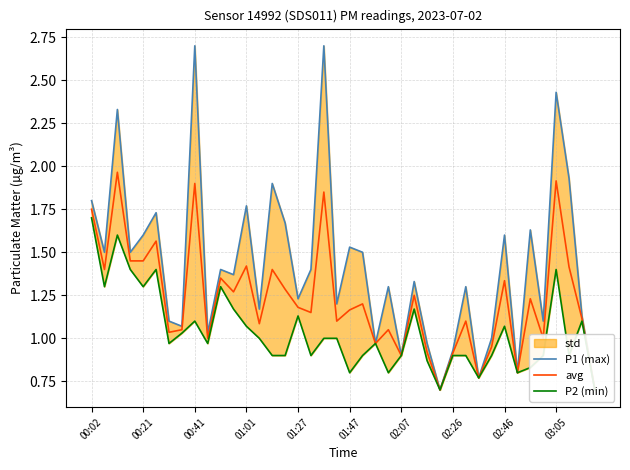

How many lines are shown in the chart?

3